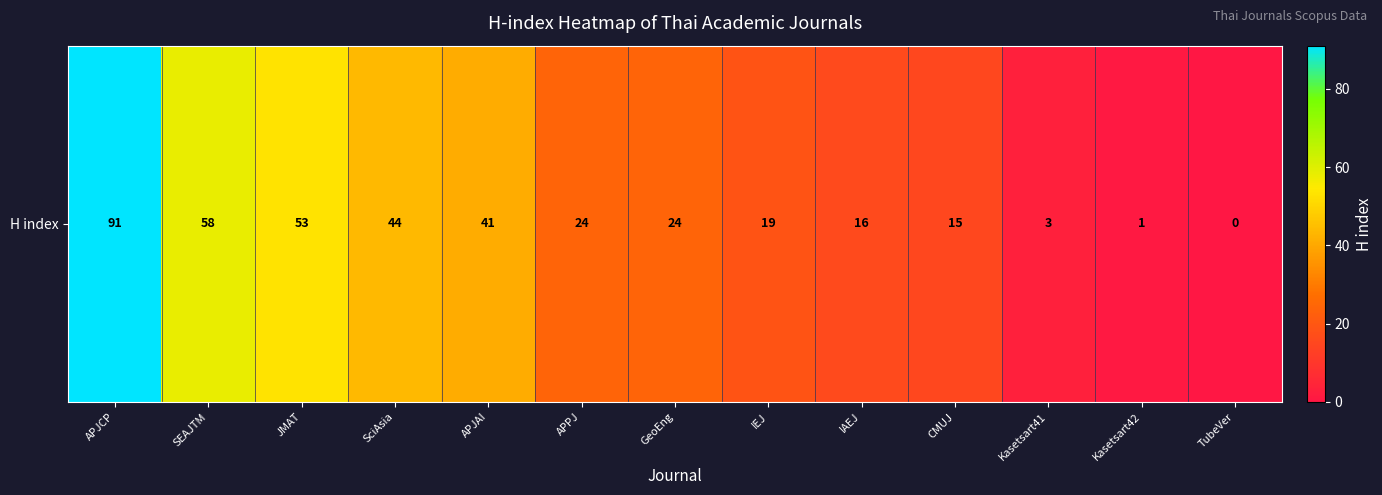

Rank the categories by value from lowest to highest.

TubeVer, Kasetsart42, Kasetsart41, CMUJ, IAEJ, IEJ, APPJ, GeoEng, APJAI, SciAsia, JMAT, SEAJTM, APJCP